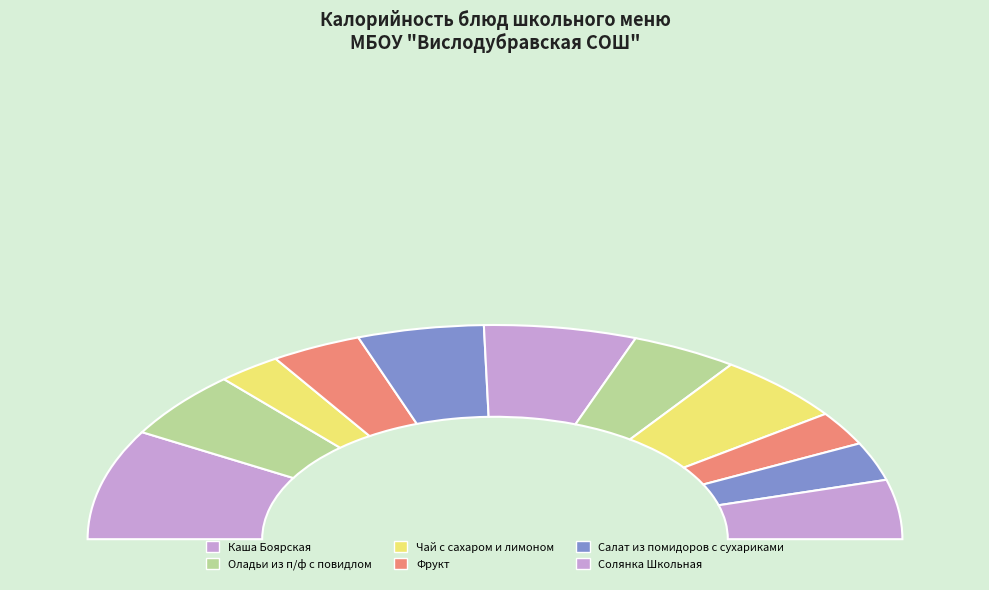

Is there any slice that represents more than half of the pie?

No